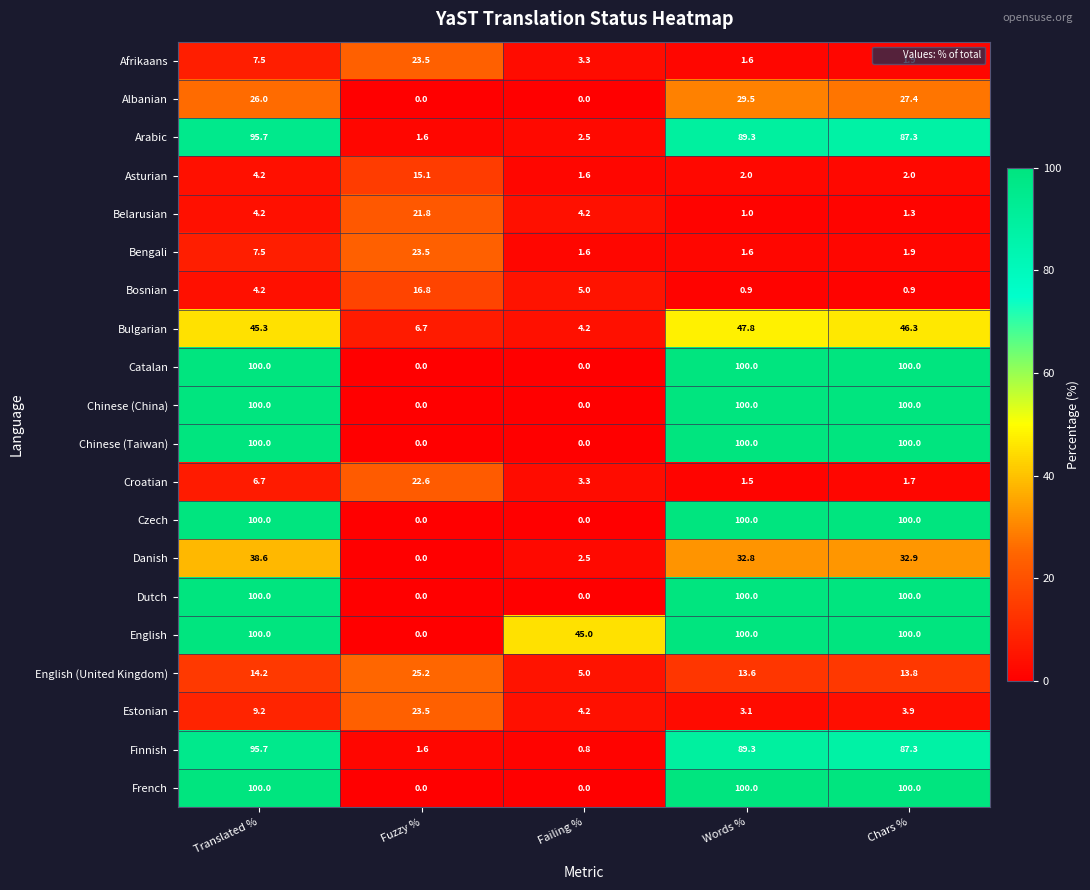

Between Words % and Chars %, which series saw the biggest shift?

Albanian